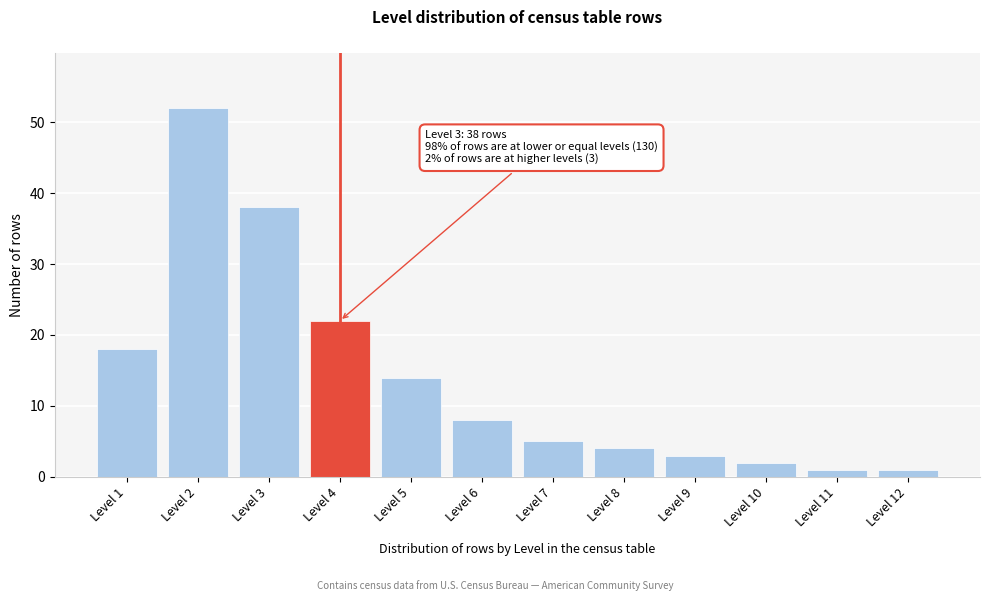

Reading left to right, transcribe all the data shown in this chart.

18	52	38	22	14	8	5	4	3	2	1	1